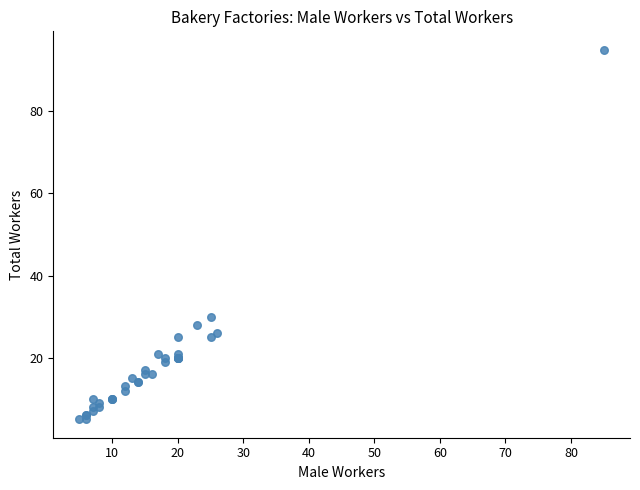

What Y value in the scatter plot is closest to 50?

30